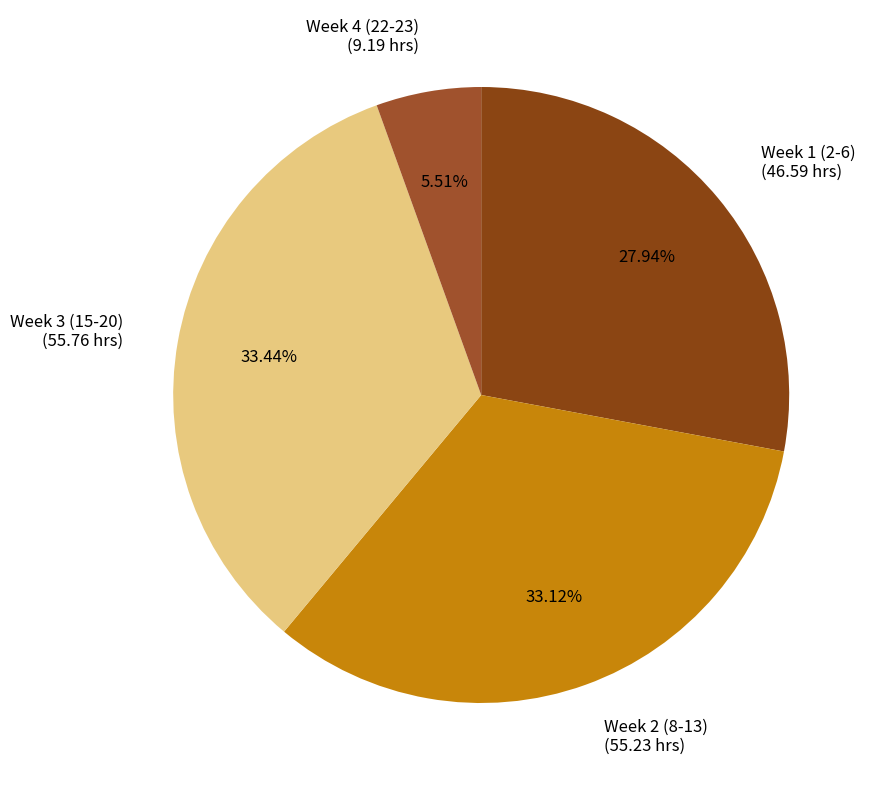

Do Week 1 (2-6) (46.59 hrs) and Week 3 (15-20) (55.76 hrs) together represent more than half of the pie?

Yes